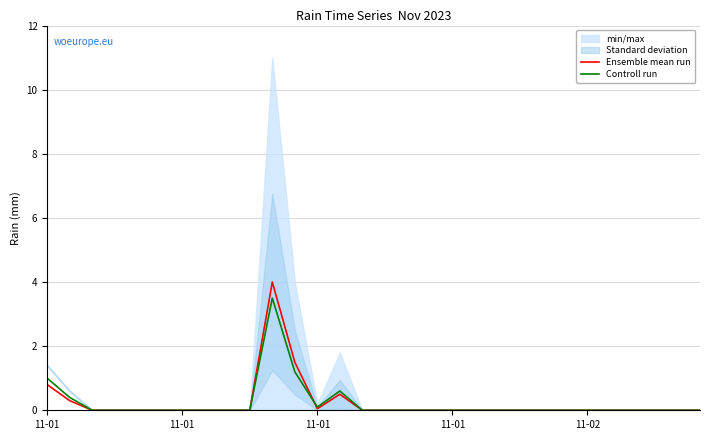

Between 24 and 17, which is larger?

24